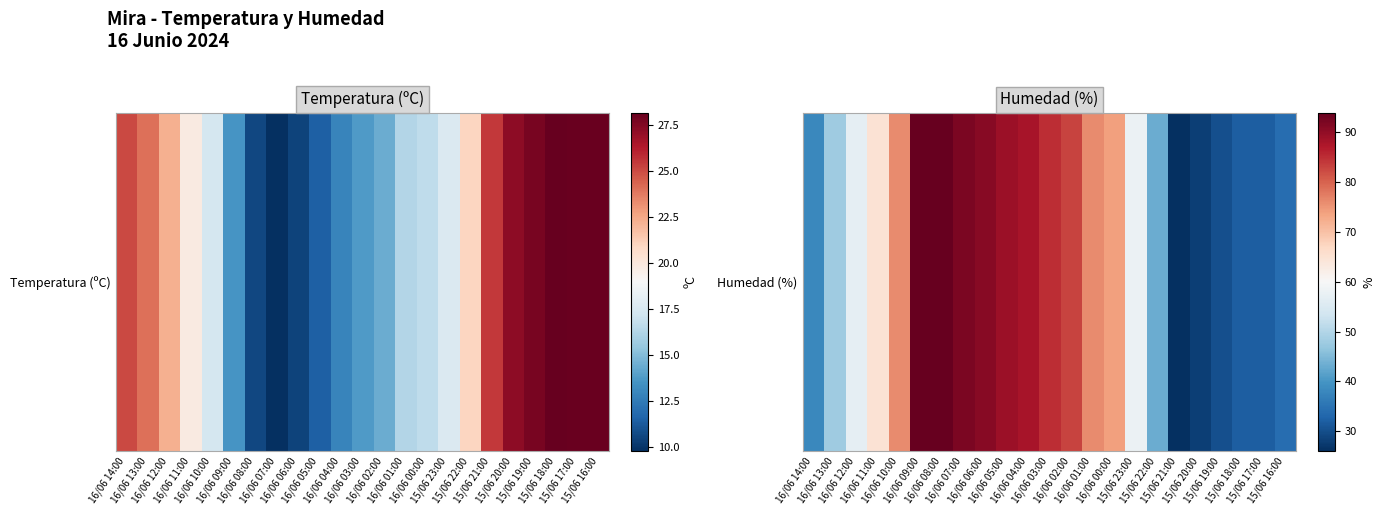

What is the difference between the values at 15/06 22:00 and 16/06 13:00?

5